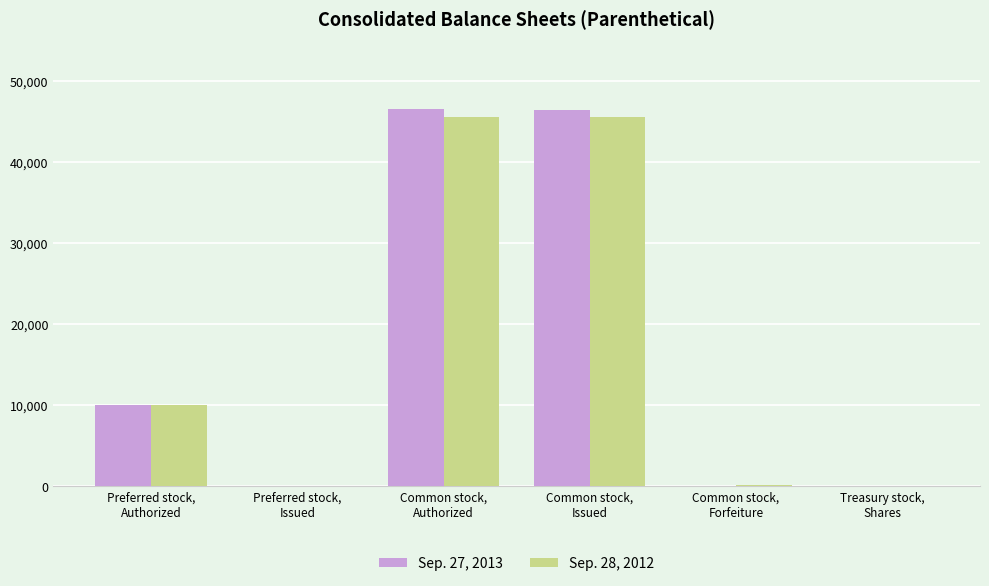

What is the greatest value displayed?

46493